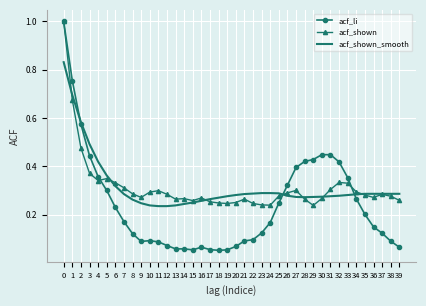

Is it true that acf_shown_smooth equals 0.2 at 12?

True